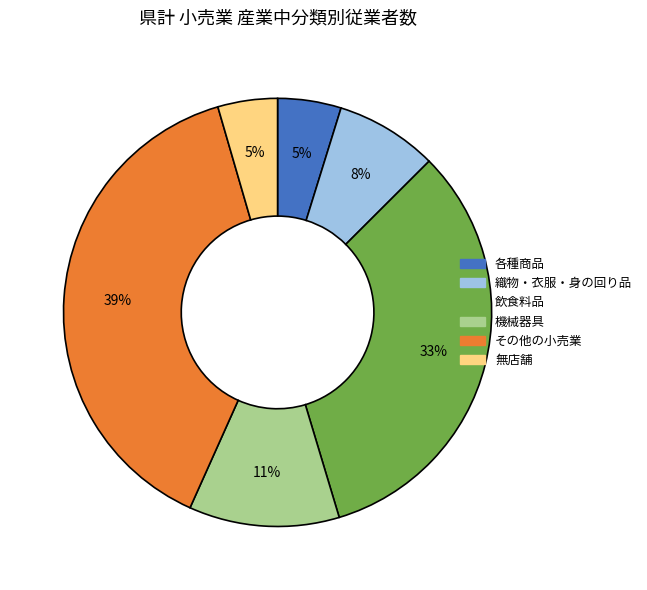

How many slices are in this pie chart?

6